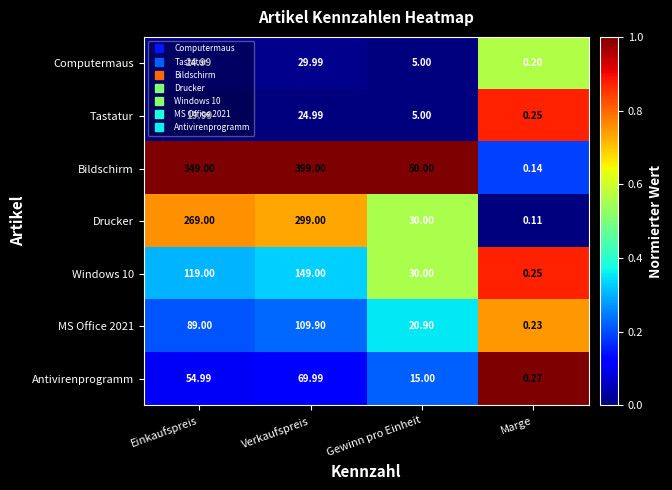

List the labels in order of Antivirenprogramm value, smallest first.

Marge, Gewinn pro Einheit, Einkaufspreis, Verkaufspreis